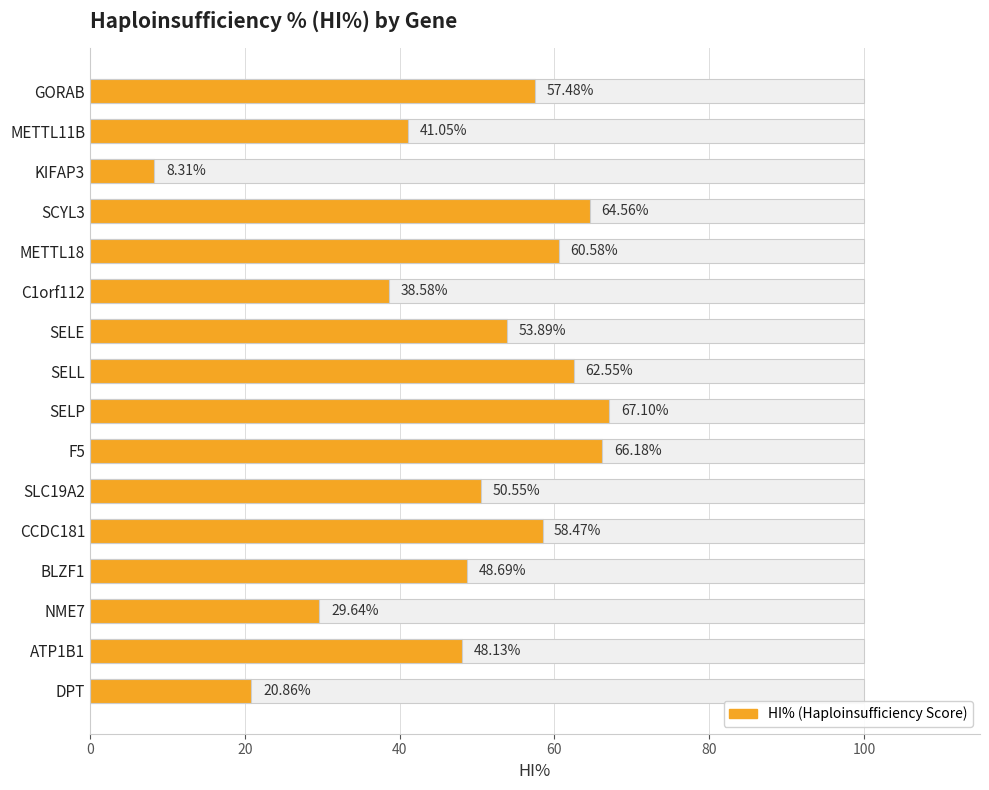

What is the sum of all values?

776.6